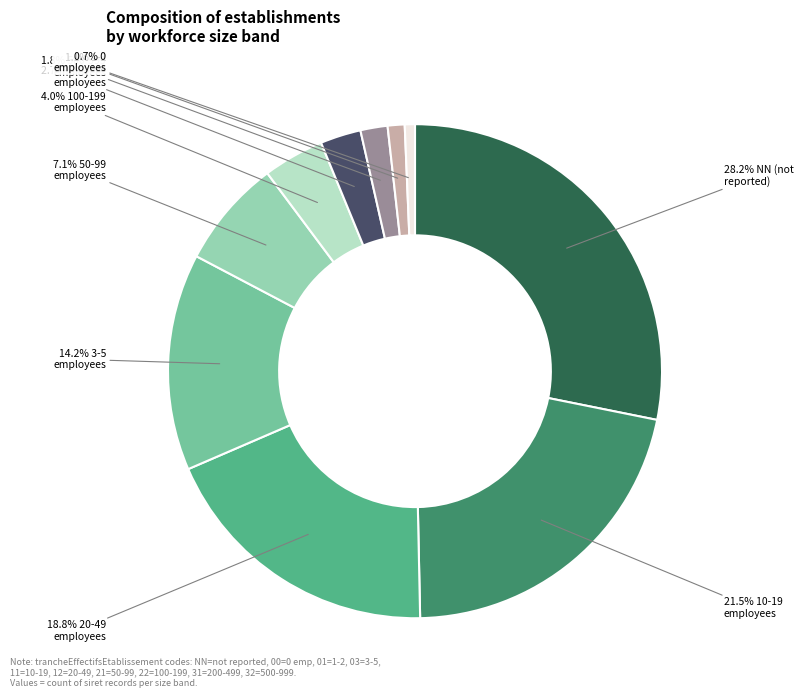

Does any single category account for the majority?

No